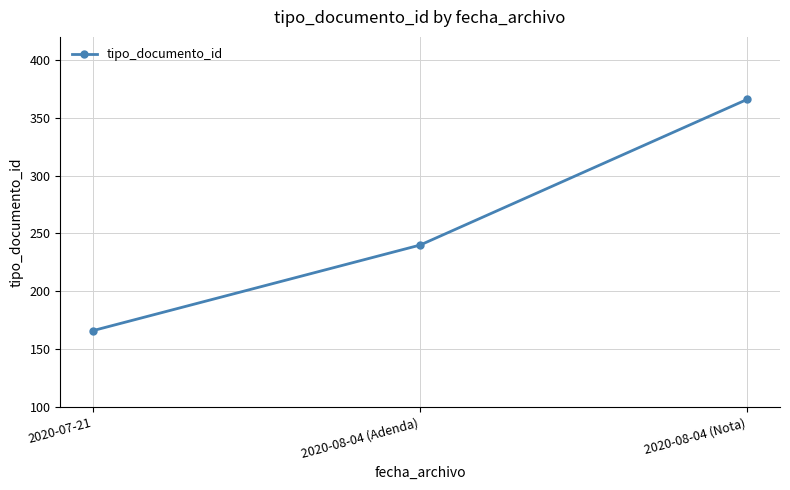

Rank the categories by value from highest to lowest.

2020-08-04 (Nota), 2020-08-04 (Adenda), 2020-07-21